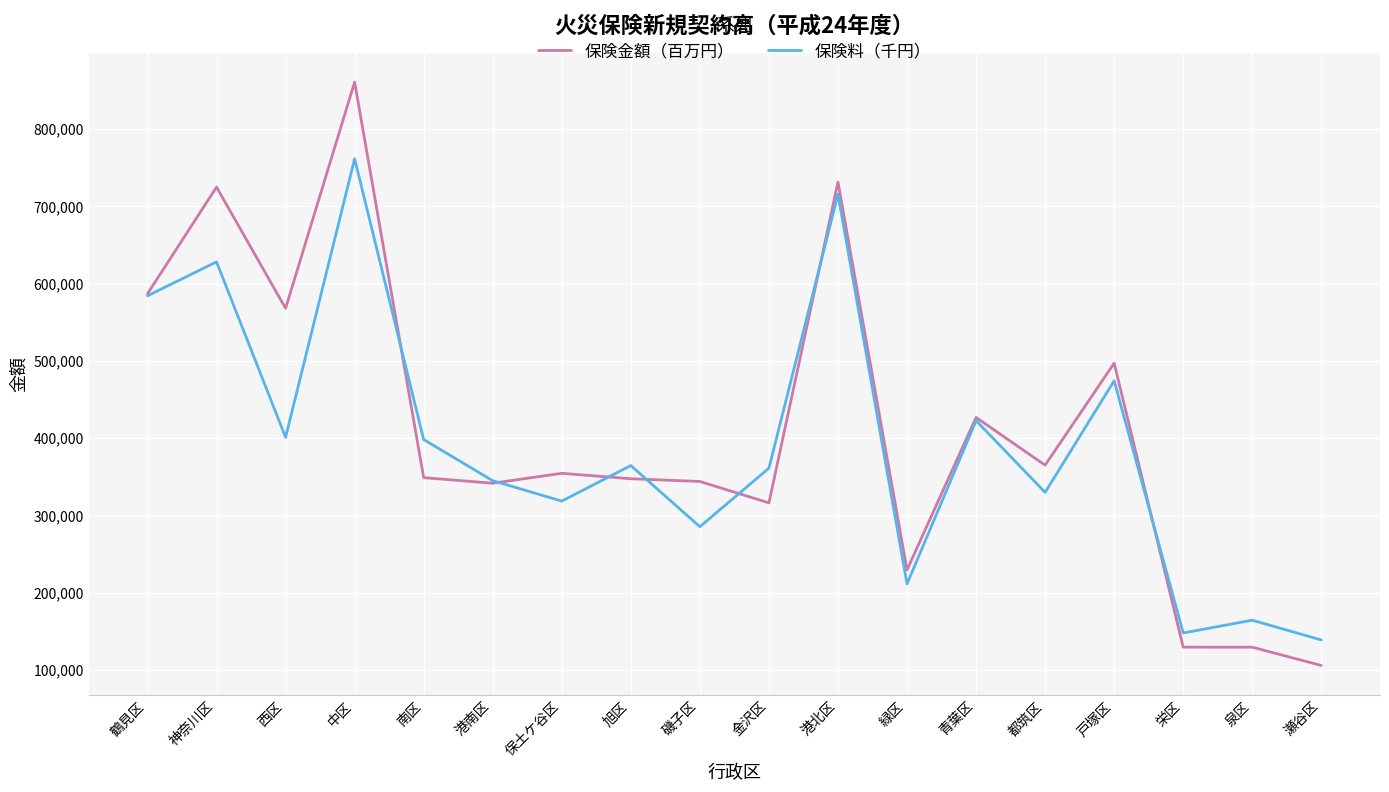

What is the difference between the maximum and minimum values in the 保険金額（百万円） series?

755043